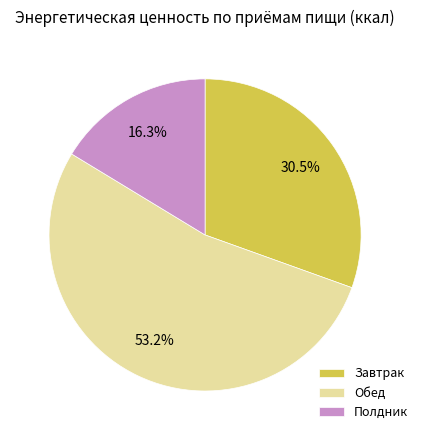

Count the number of slices in the pie.

3